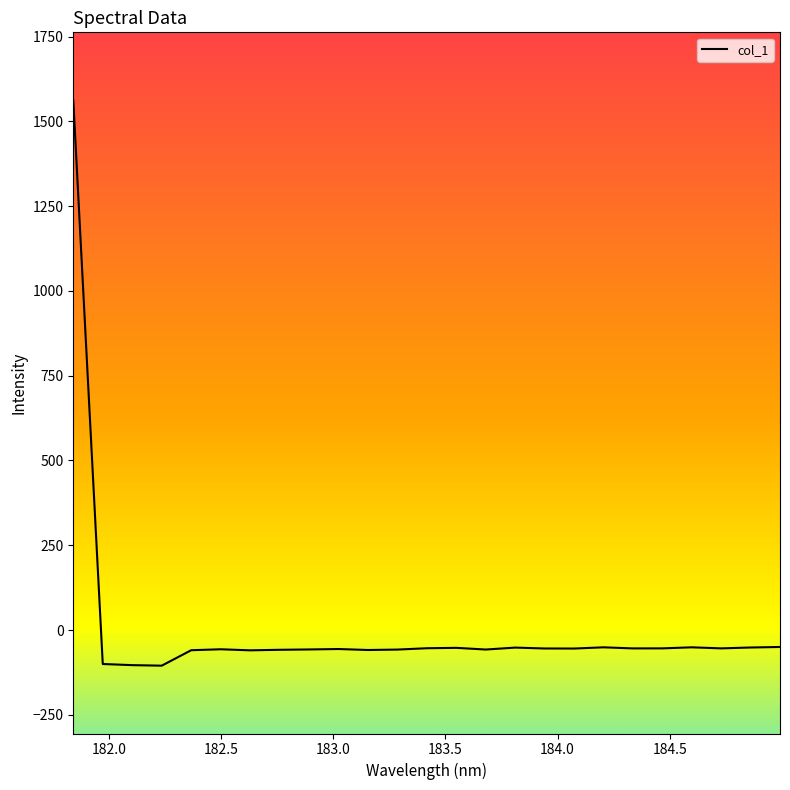

What is the minimum value shown in the chart?

-105.0